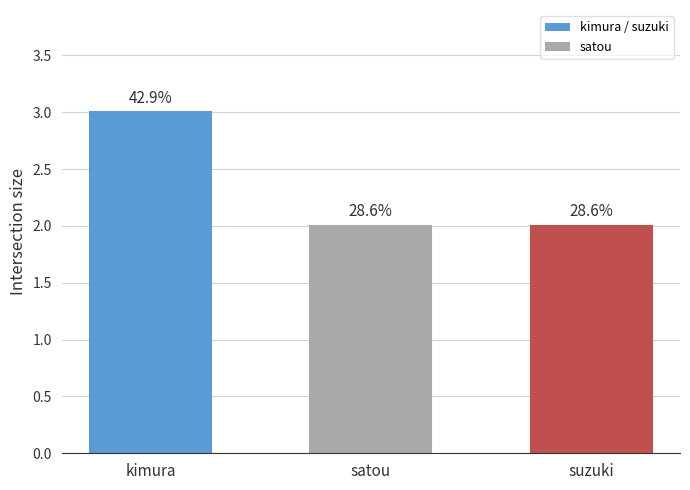

What is the difference between the maximum and second lowest values?

1